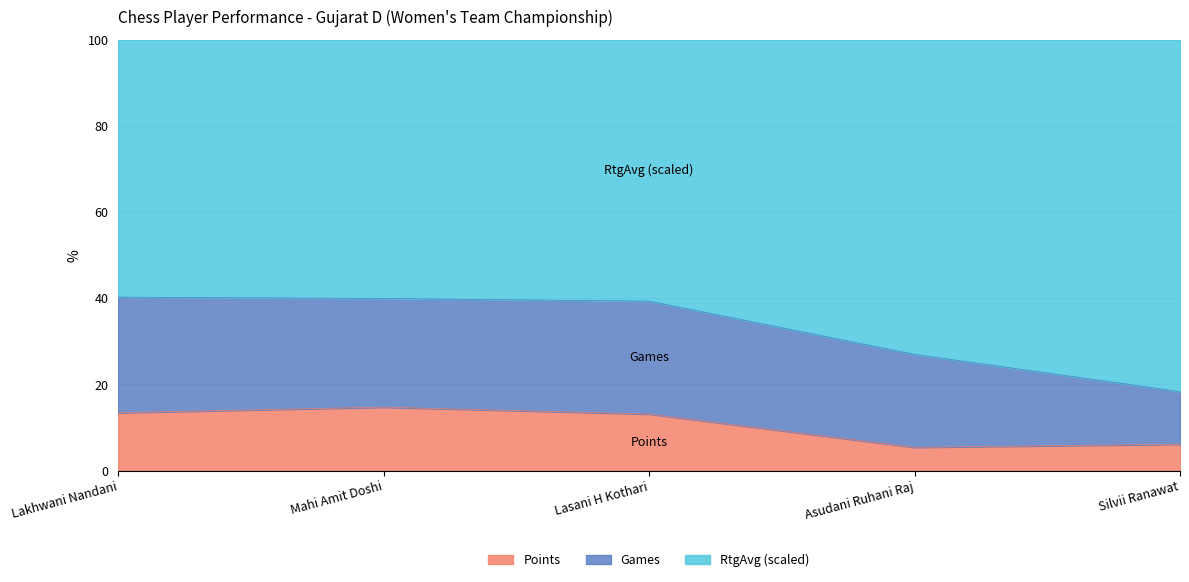

What is the total value across all series at Asudani Ruhani Raj?

100.0